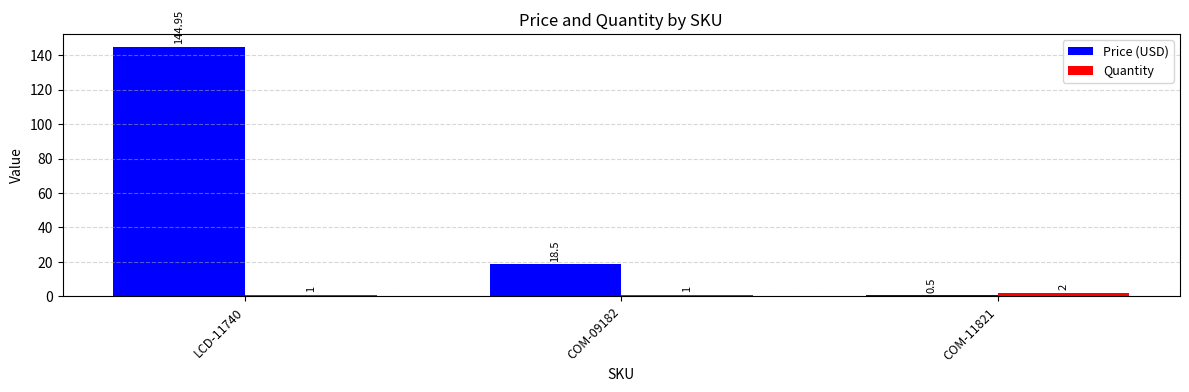

What position from the right is COM-09182?

2